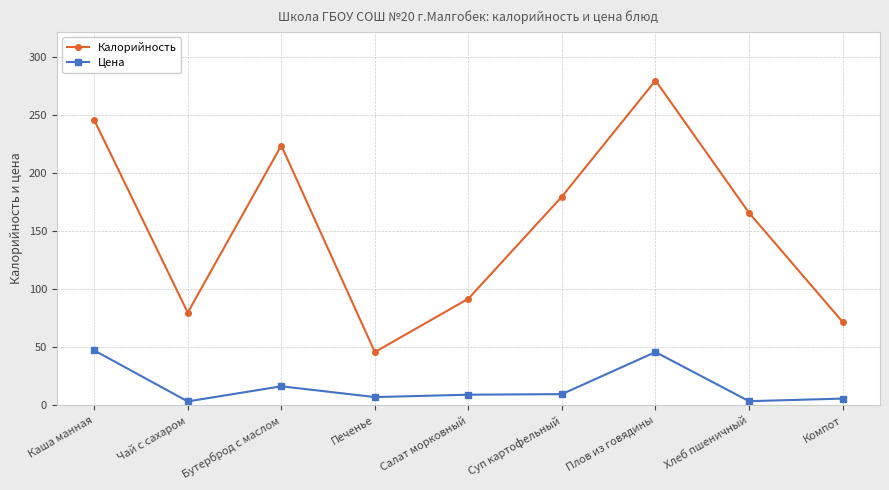

True or false: Цена has more than 1 interior local peaks.

True